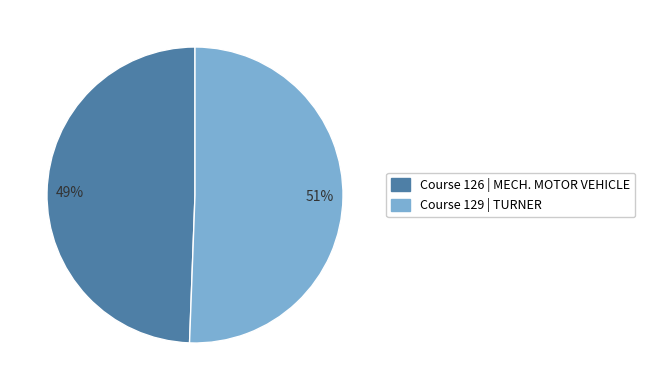

Count the number of slices in the pie.

2